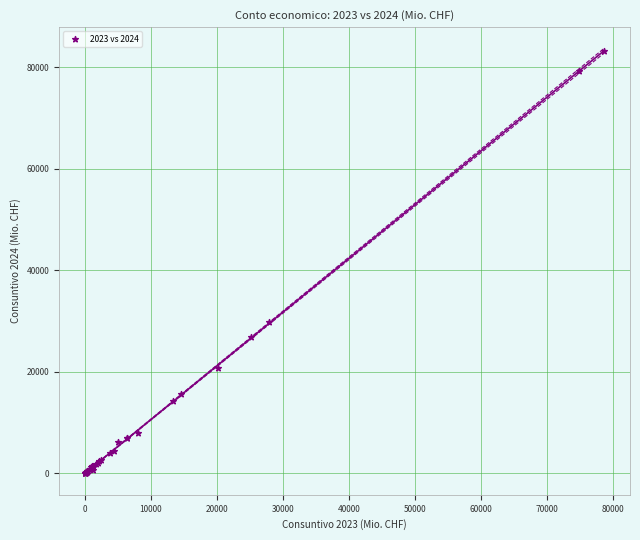

What Y value in the scatter plot is closest to 41611?

29805.8